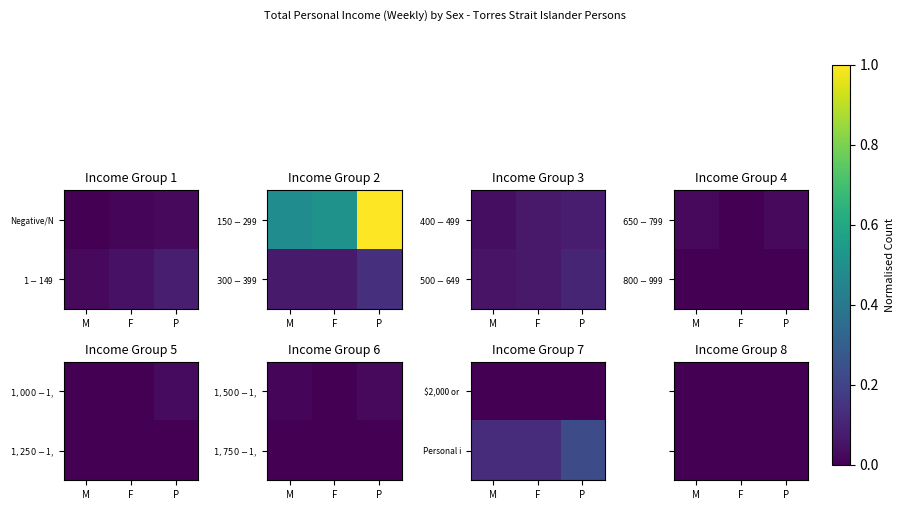

What is the sum of the $400-$499 values at M and F?

0.1